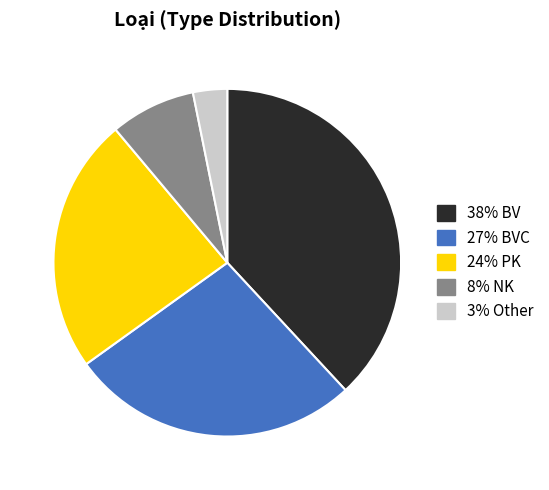

Is there any slice that represents more than half of the pie?

No